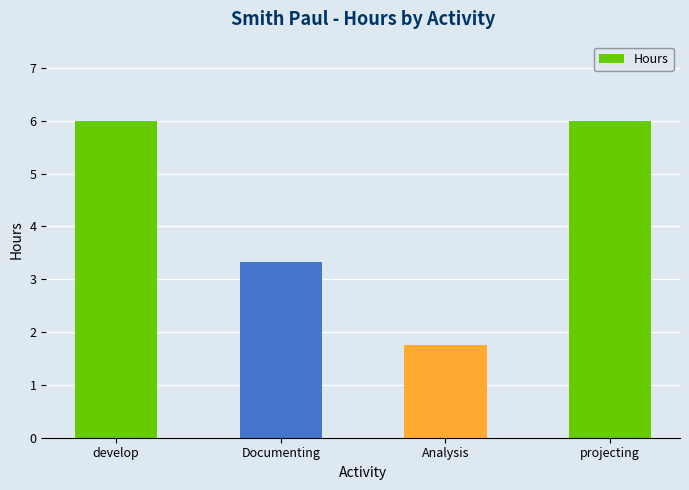

At which label is the value closest to 3?

Documenting